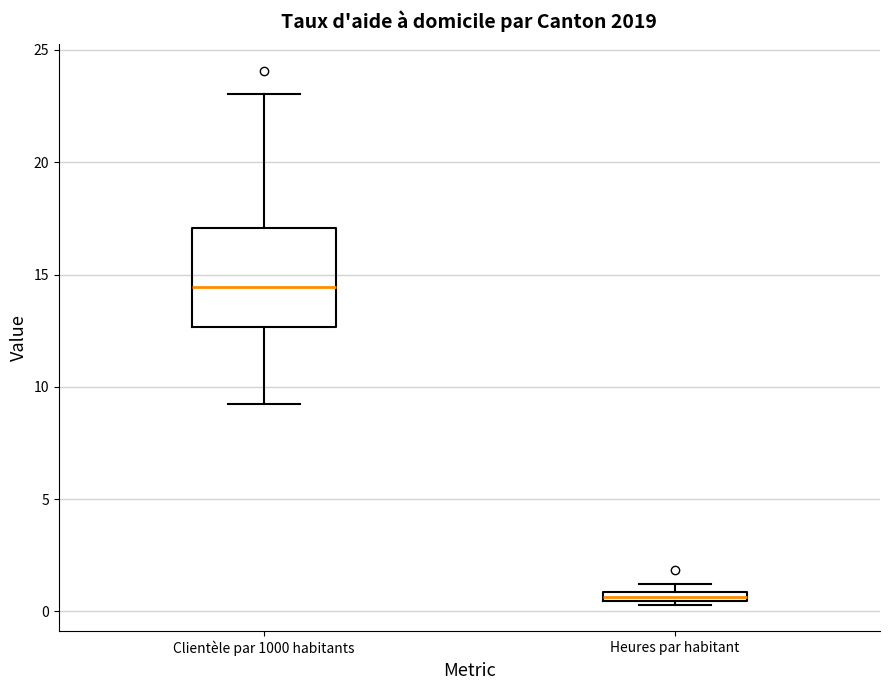

Comparing the boxes themselves (not the whiskers), which one is the tallest?

Clientèle par 1000 habitants